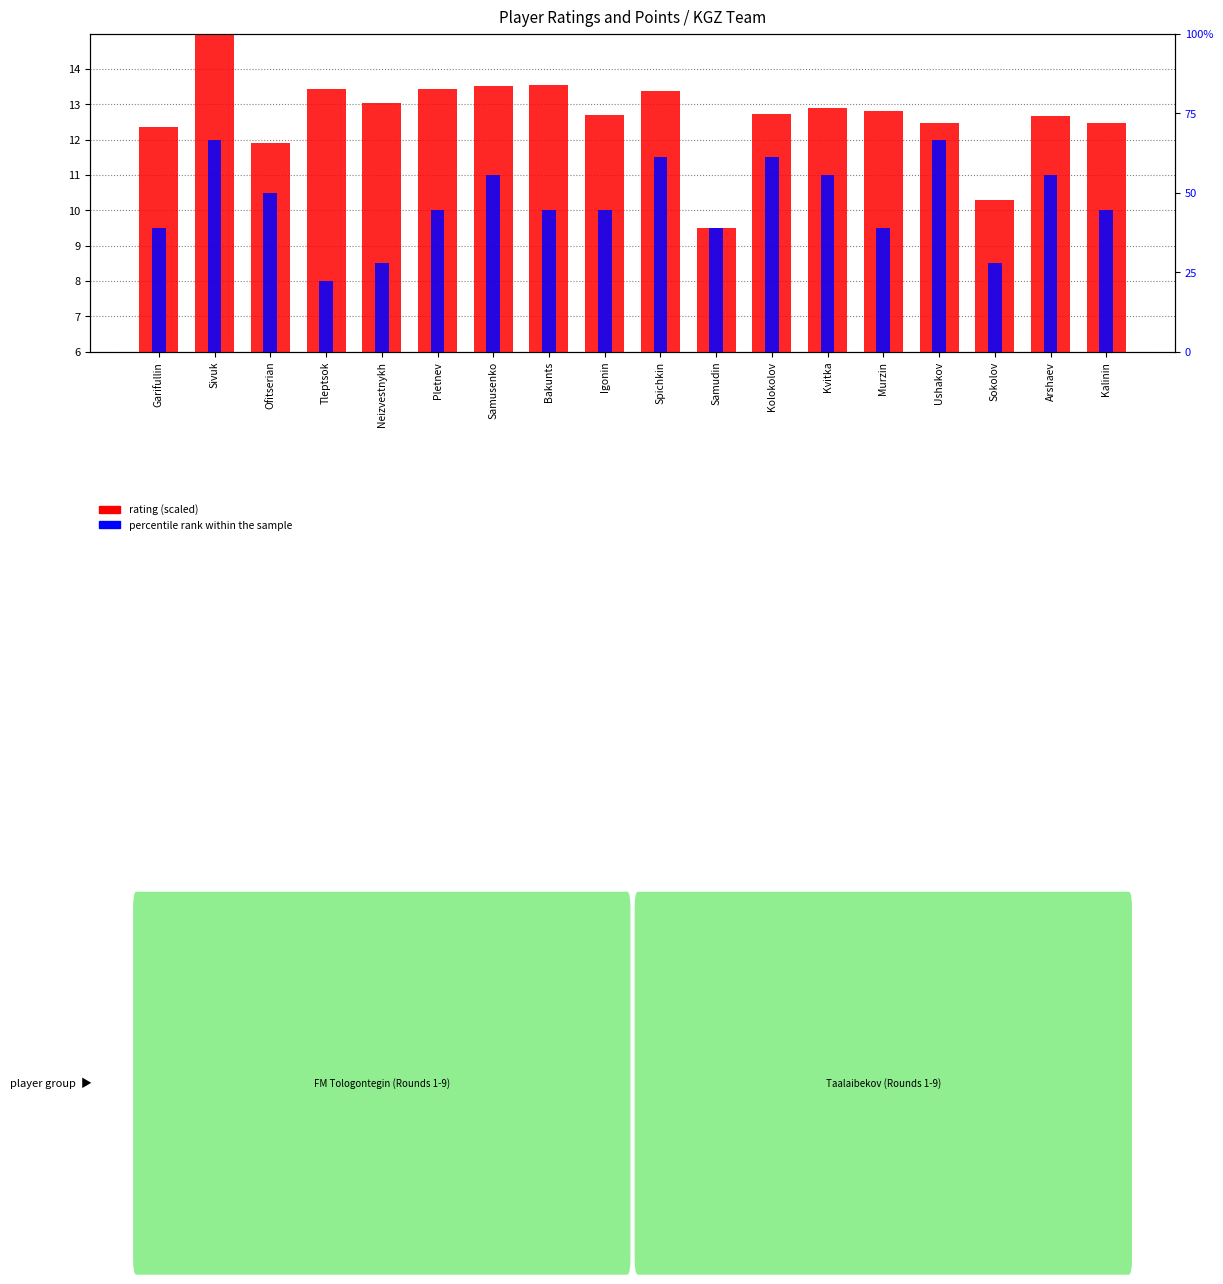

The percentile rank within the sample series shows 66.7 at Sivuk. True or false?

True